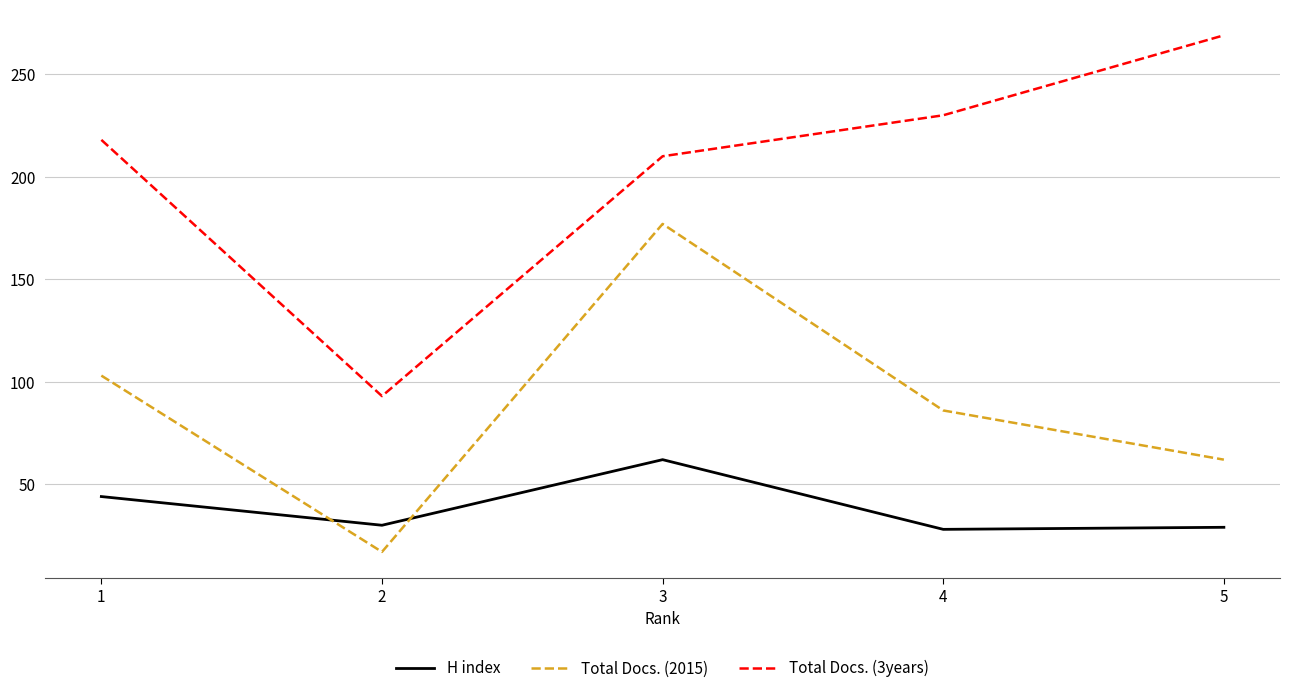

What are all the series names shown in the legend?

H index, Total Docs. (2015), Total Docs. (3years)